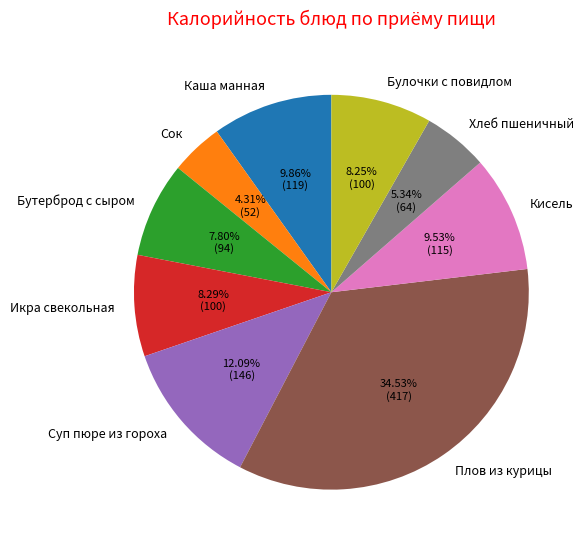

To the nearest percent, what is the average slice percentage?

11%